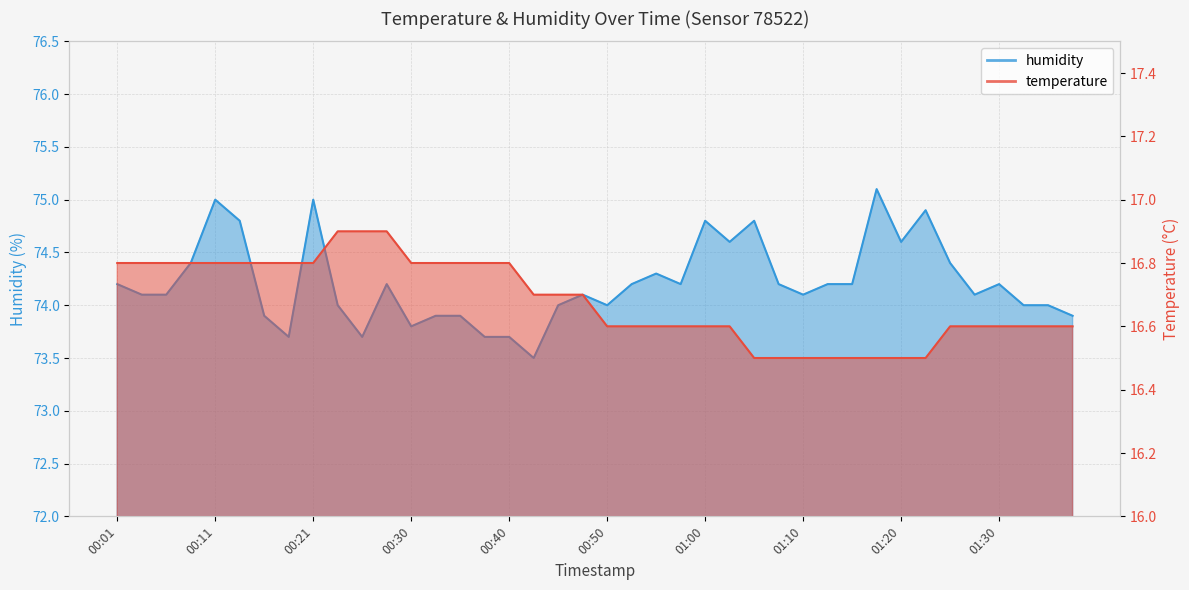

At how many categories does at least one series exceed 32?

40